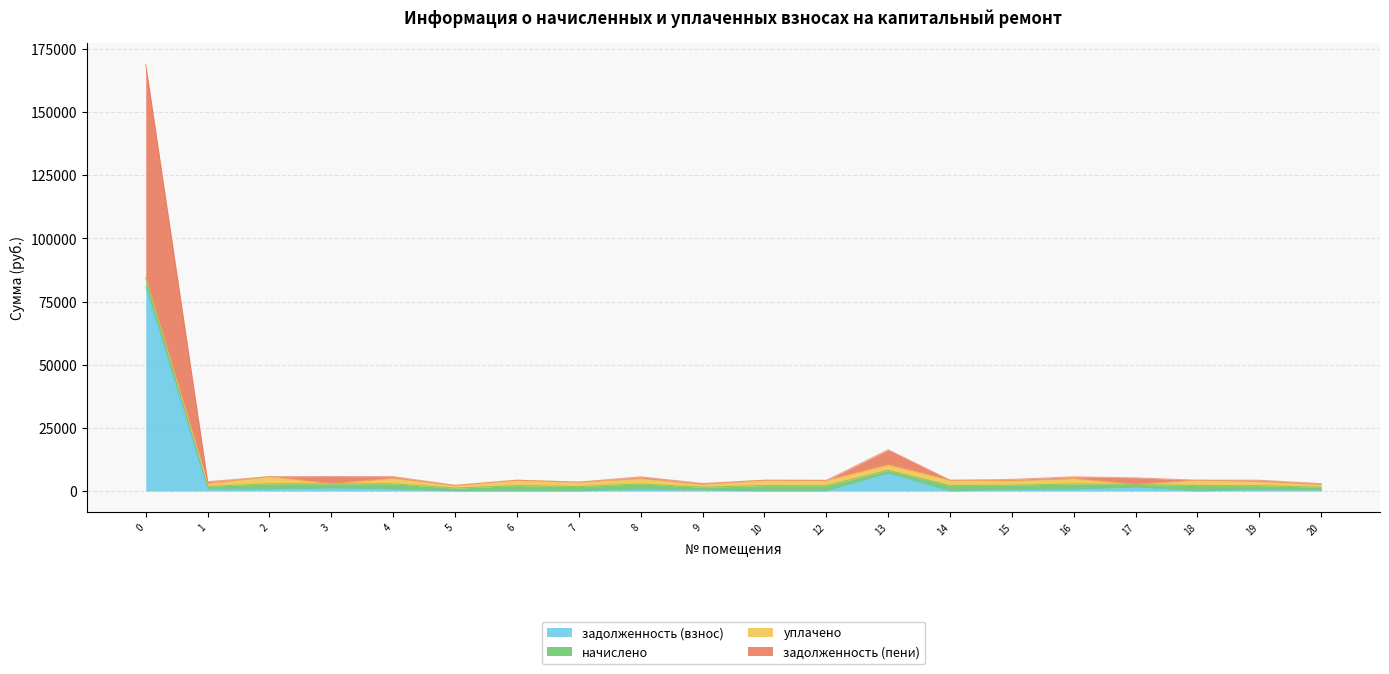

How many values in the задолженность (взнос) series exceed 572?

10